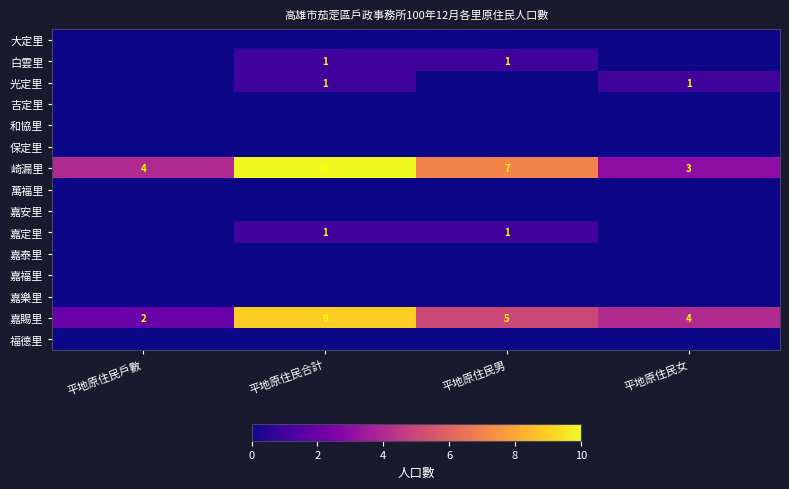

What is the average value of the 嘉賜里 series?

5